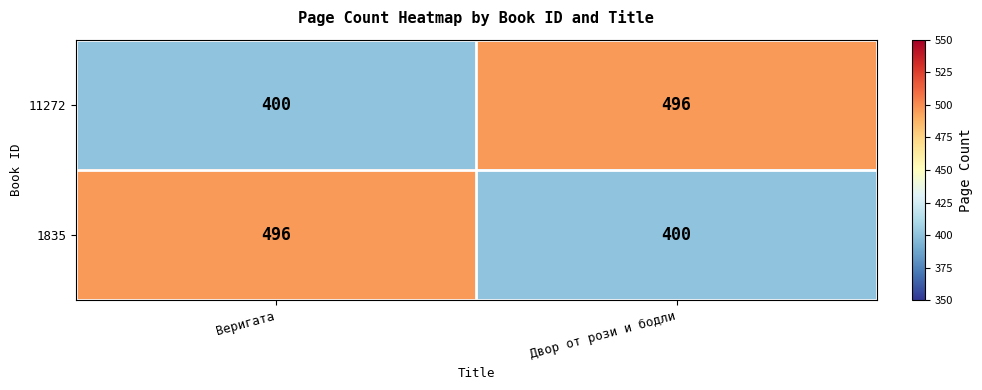

What is the greatest value displayed?

496